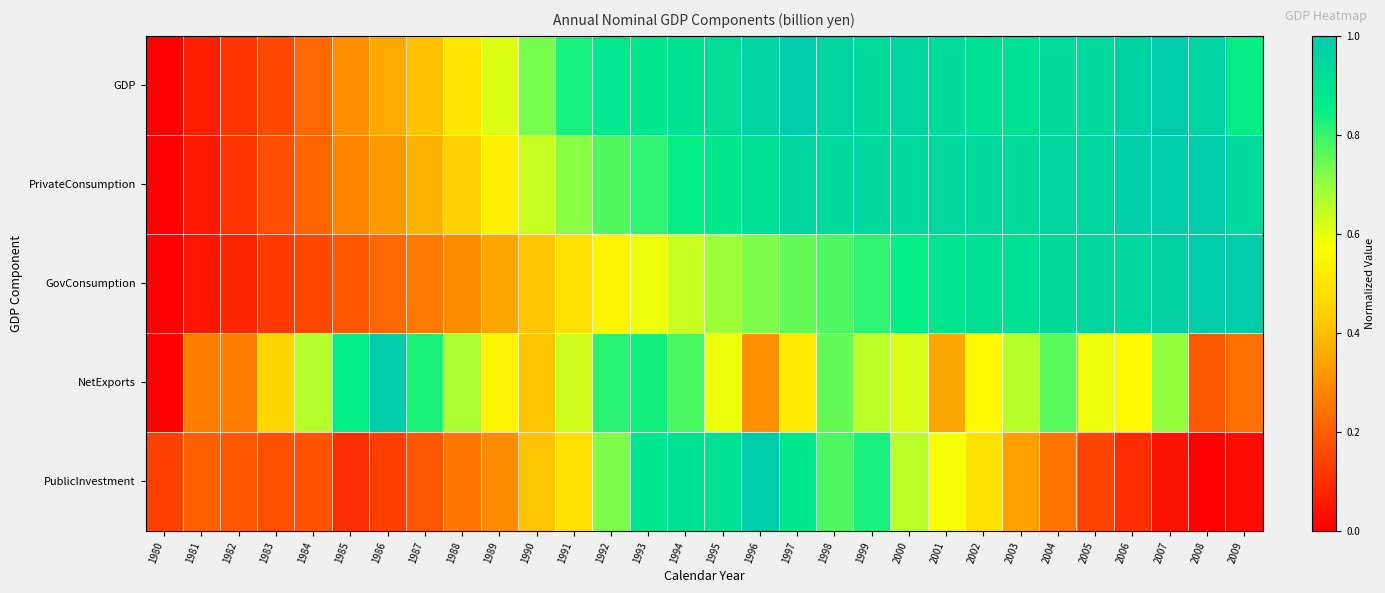

Which series has the largest total across all categories?

GDP